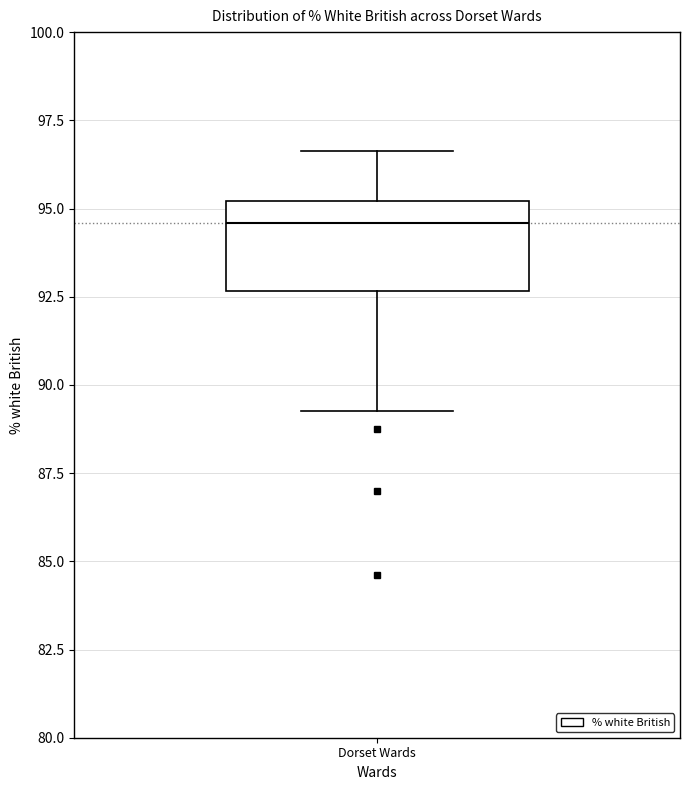

Where does the median line of the box for Dorset Wards sit on the y-axis? The values are not printed on the chart, so give them approximately, as read against the axis.

94.5